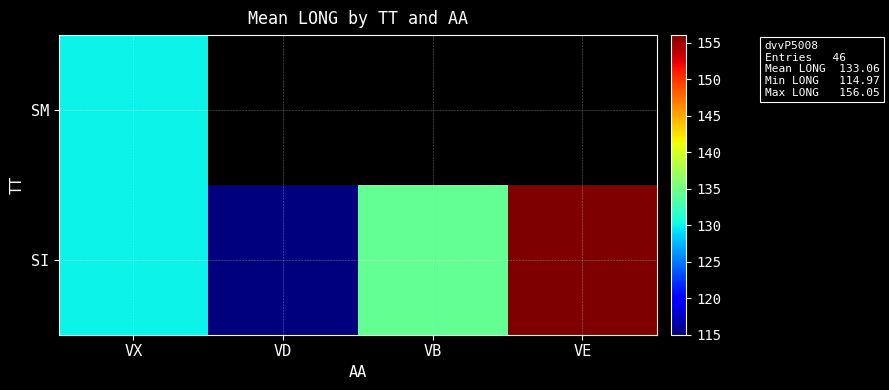

Where is SM nearest to the value 130?

VX